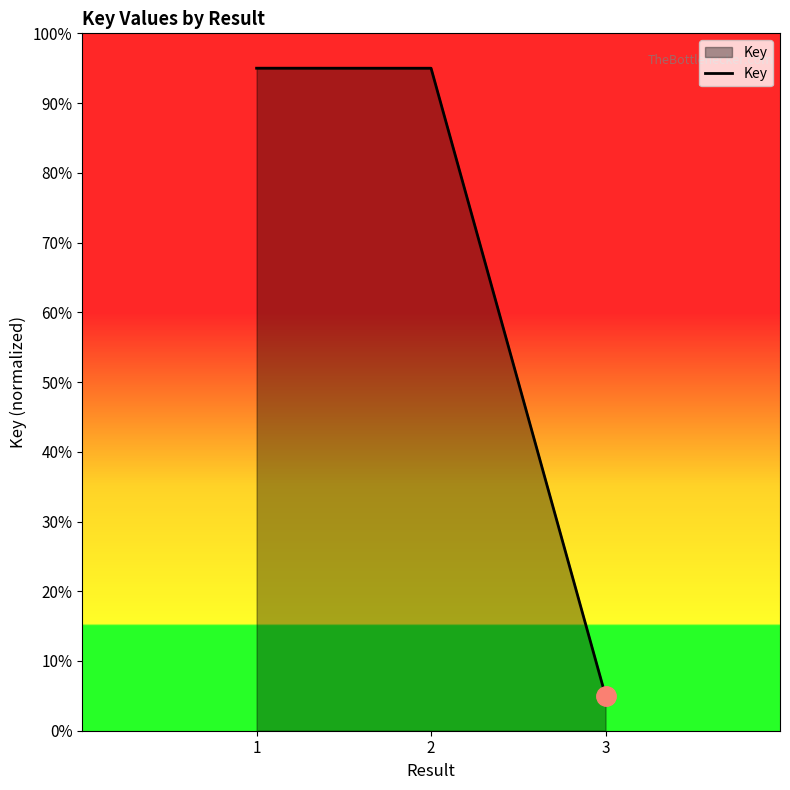

Does the chart have visible grid lines?

No